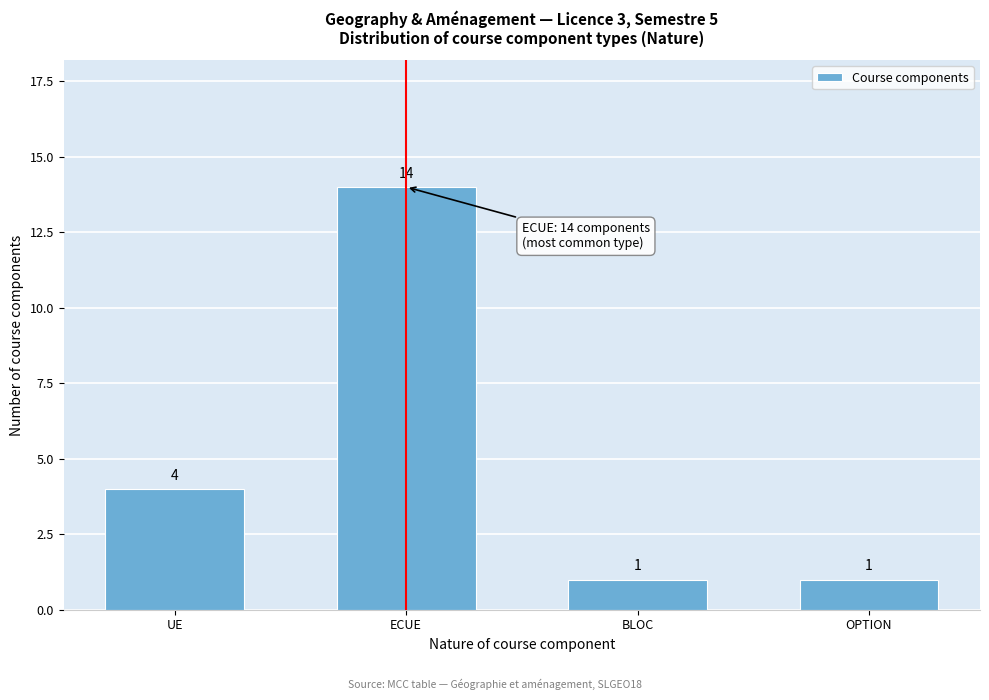

Reading left to right, list all the values displayed in this chart.

4	14	1	1